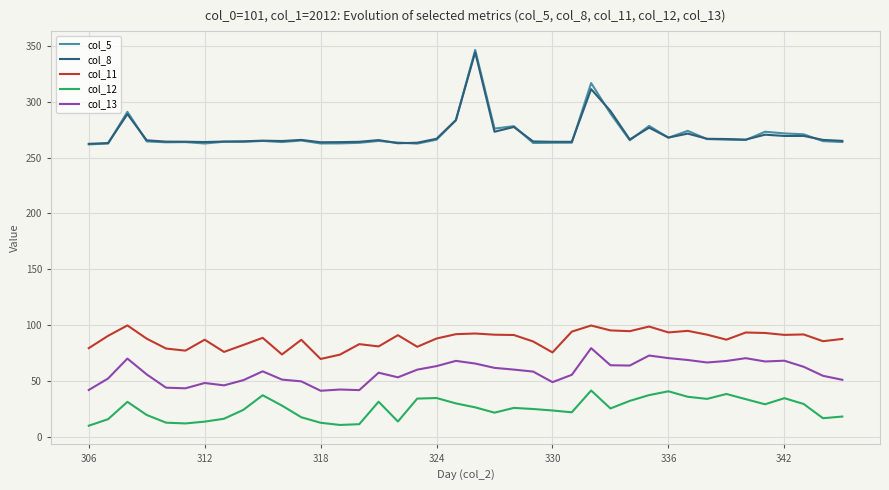

Which series has the widest spread of values?

col_5